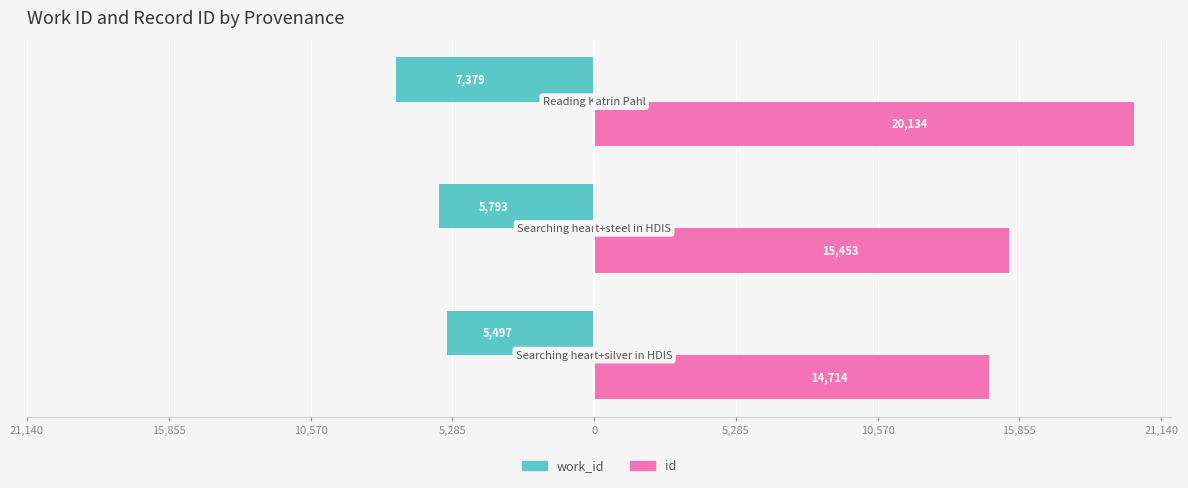

What are all the series names shown in the legend?

work_id, id